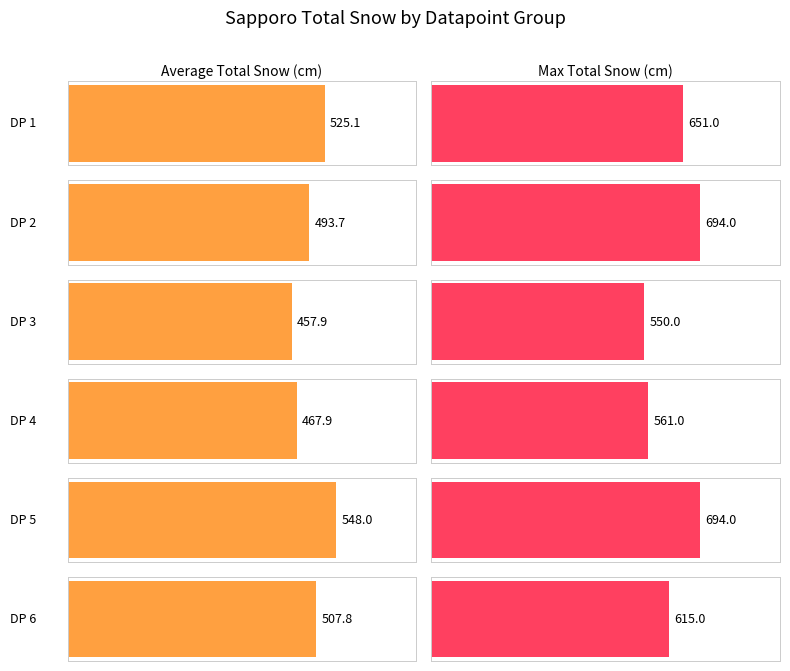

At how many categories does at least one series exceed 653?

2